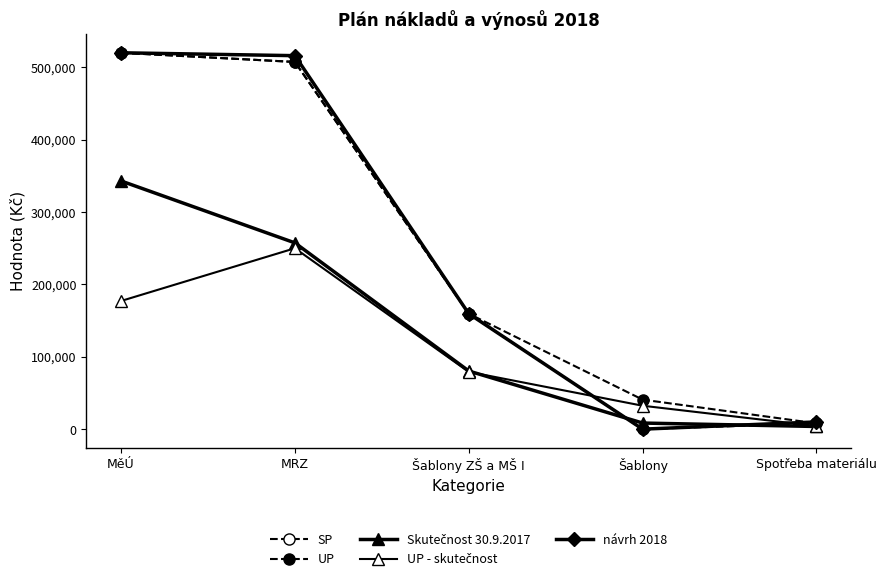

How many series are shown in this chart?

5